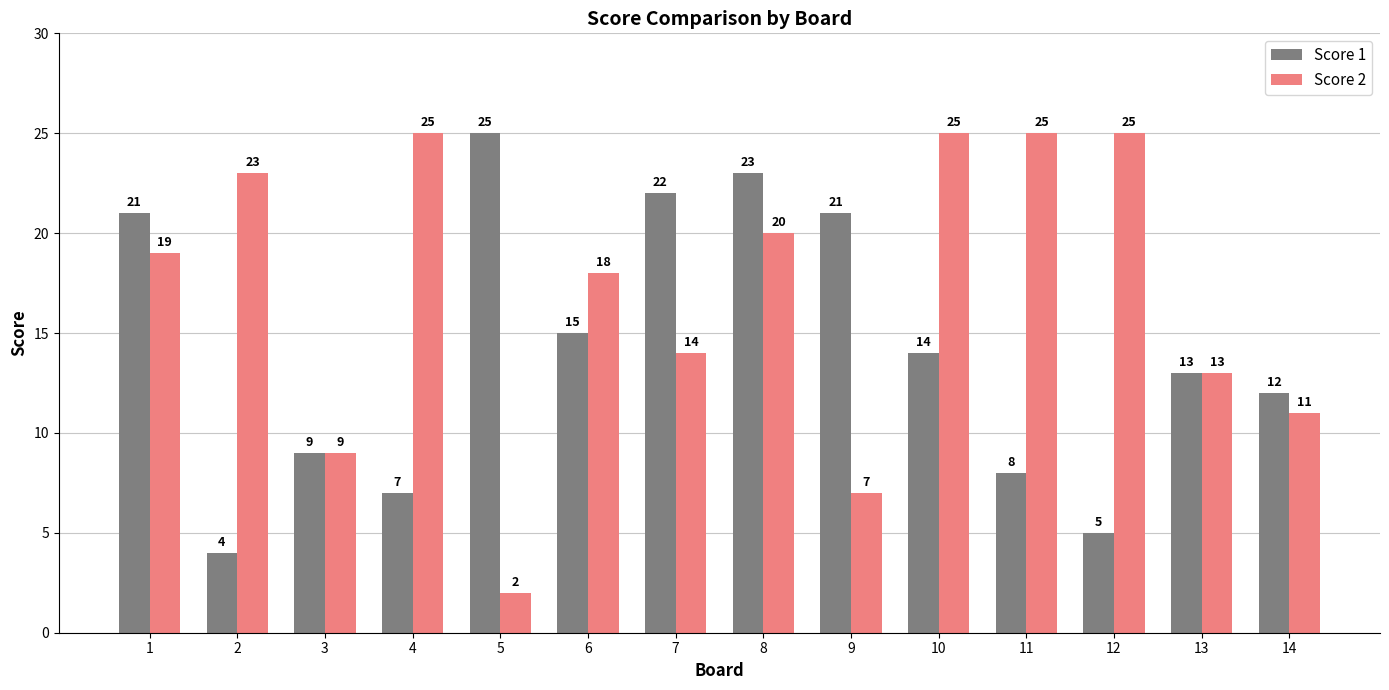

Reading left to right, list all the values displayed in this chart.

Score 1: 1=21	2=4	3=9	4=7	5=25	6=15	7=22	8=23	9=21	10=14	11=8	12=5	13=13	14=12
Score 2: 1=19	2=23	3=9	4=25	5=2	6=18	7=14	8=20	9=7	10=25	11=25	12=25	13=13	14=11